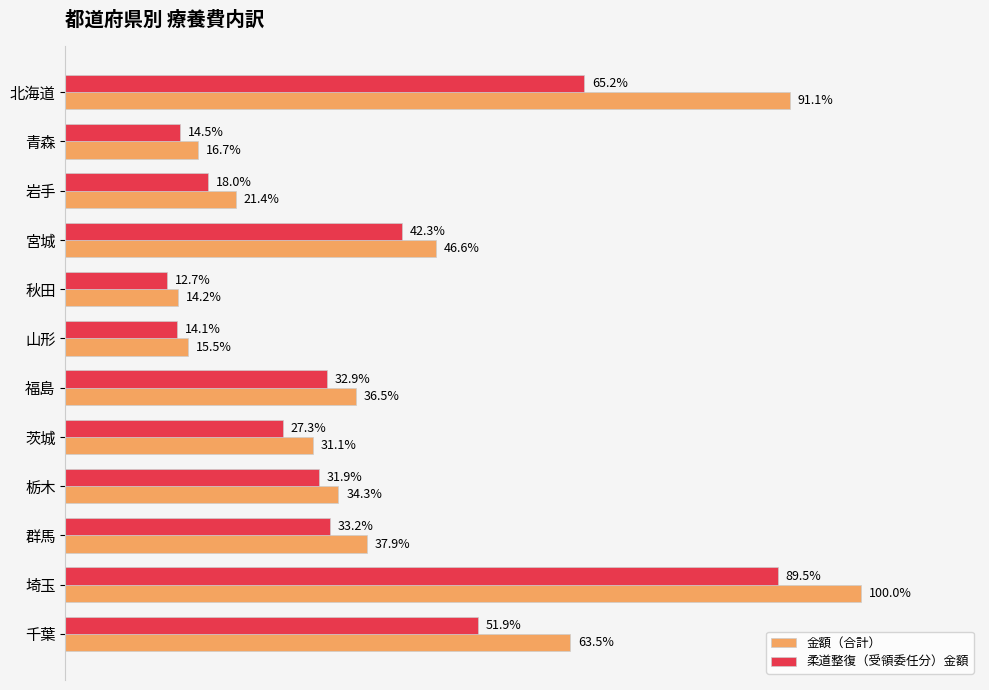

At which category is the sum across all series the highest?

埼玉